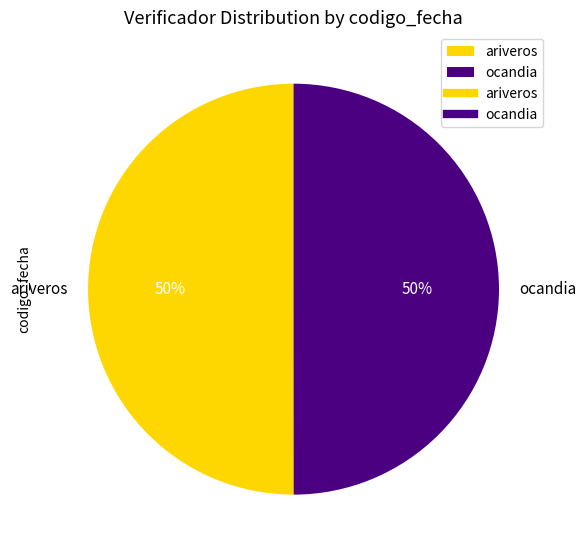

Approximately how many times larger is the value at ariveros compared to ocandia?

1.0